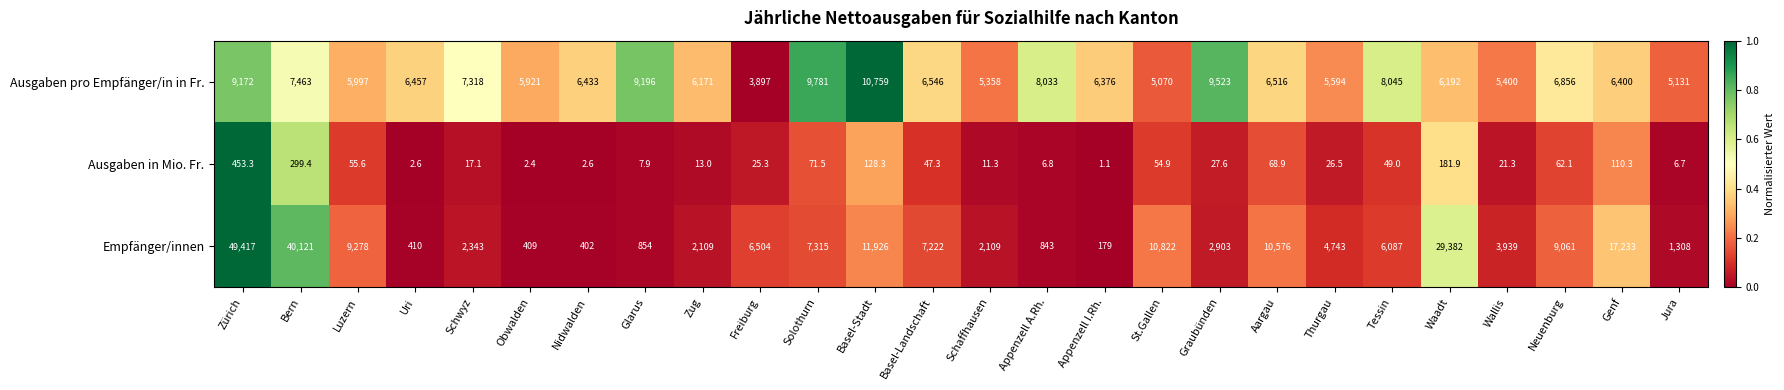

Which category has the highest value in the Ausgaben in Mio. Fr. series?

Zürich